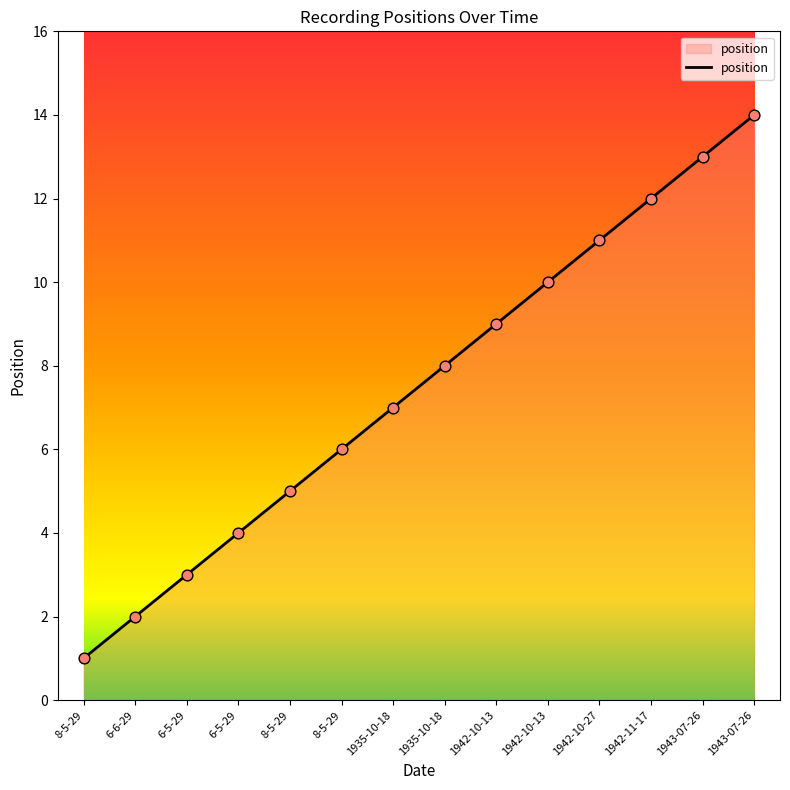

Is this an area chart (filled region under the line)?

Yes